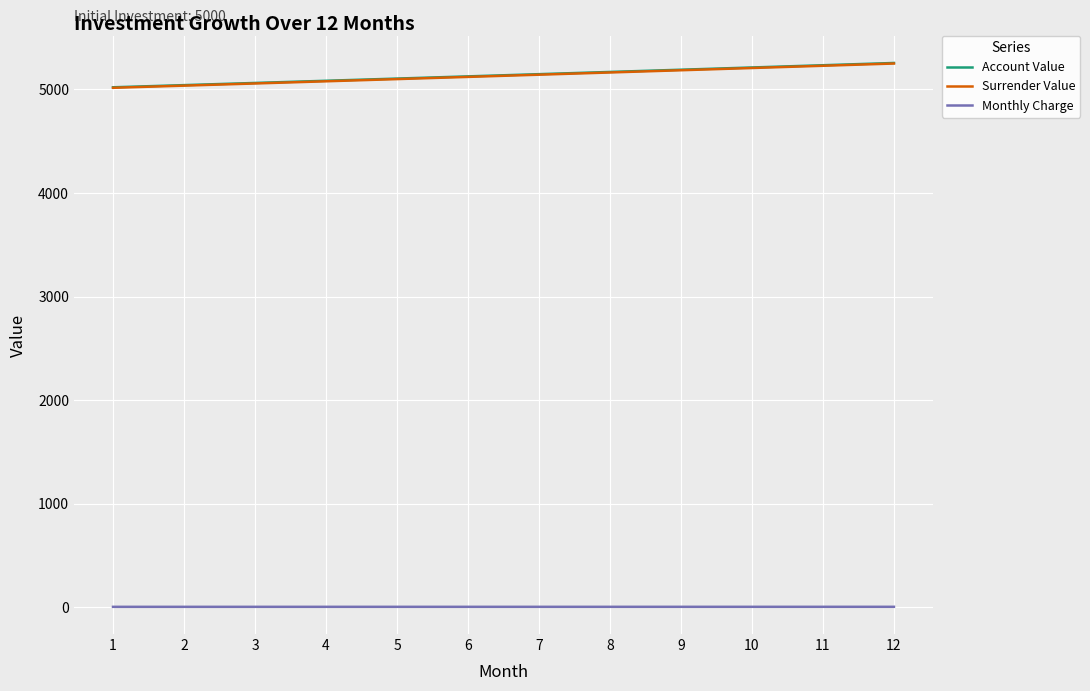

Where does the Account Value series first go above 5147?

7